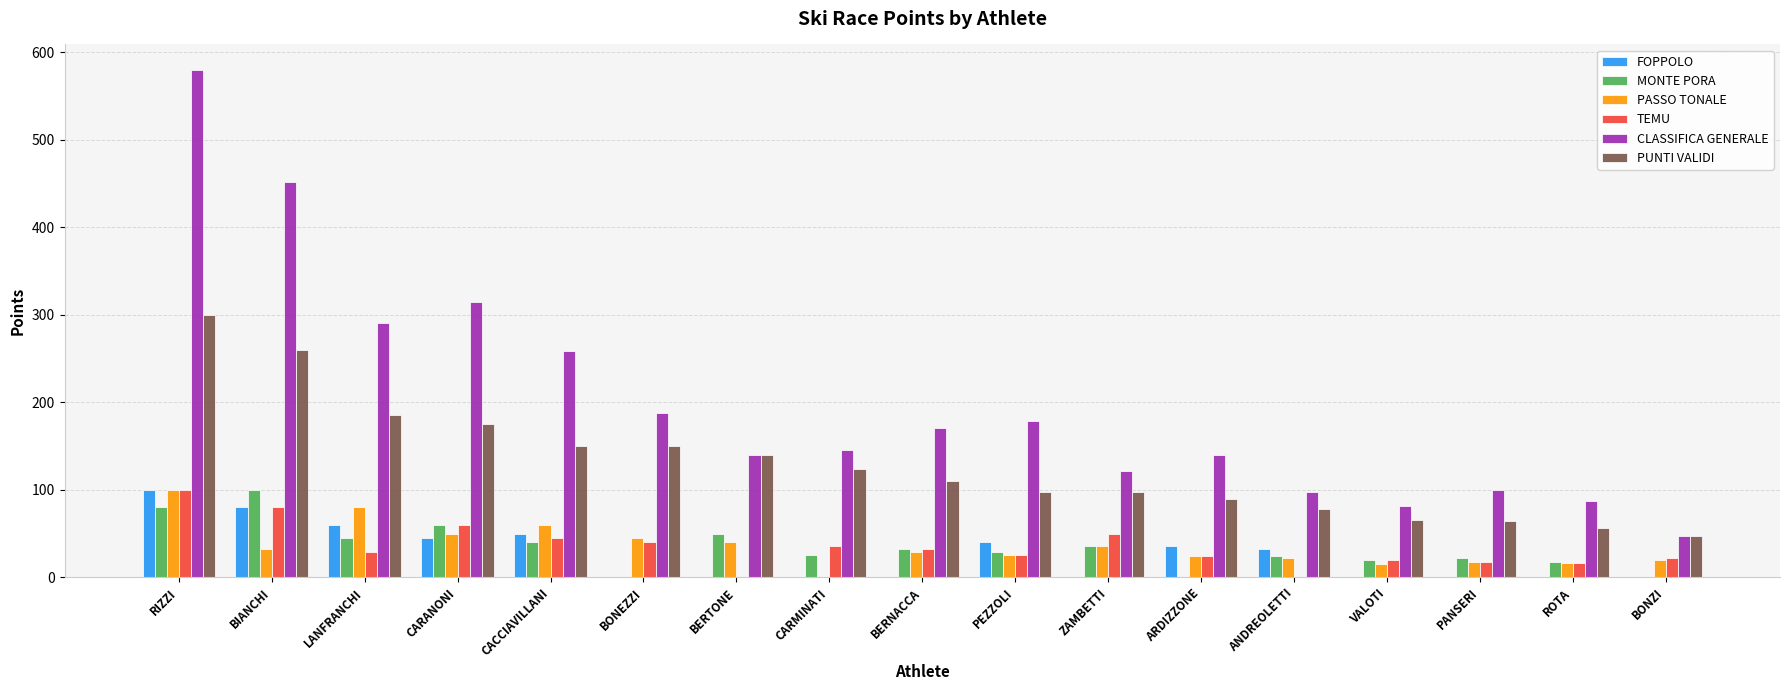

What is the sum of the CLASSIFICA GENERALE values at BERTONE and BERNACCA?

311